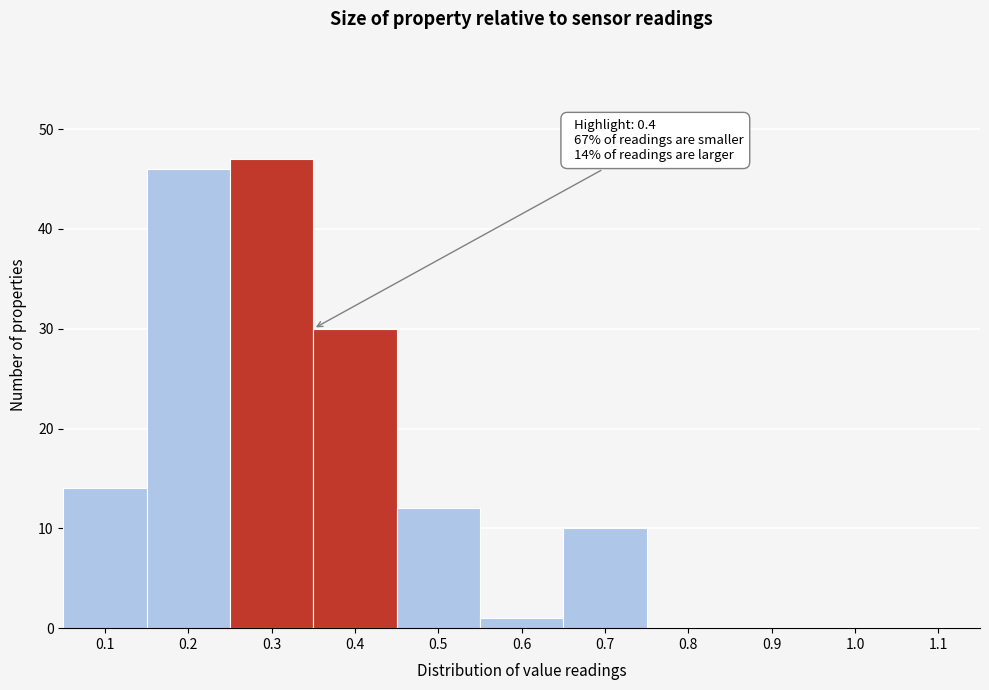

Reading right to left, list all the values displayed in this chart.

1.1=0	1.0=0	0.9=0	0.8=0	0.7=10	0.6=1	0.5=12	0.4=30	0.3=47	0.2=46	0.1=14